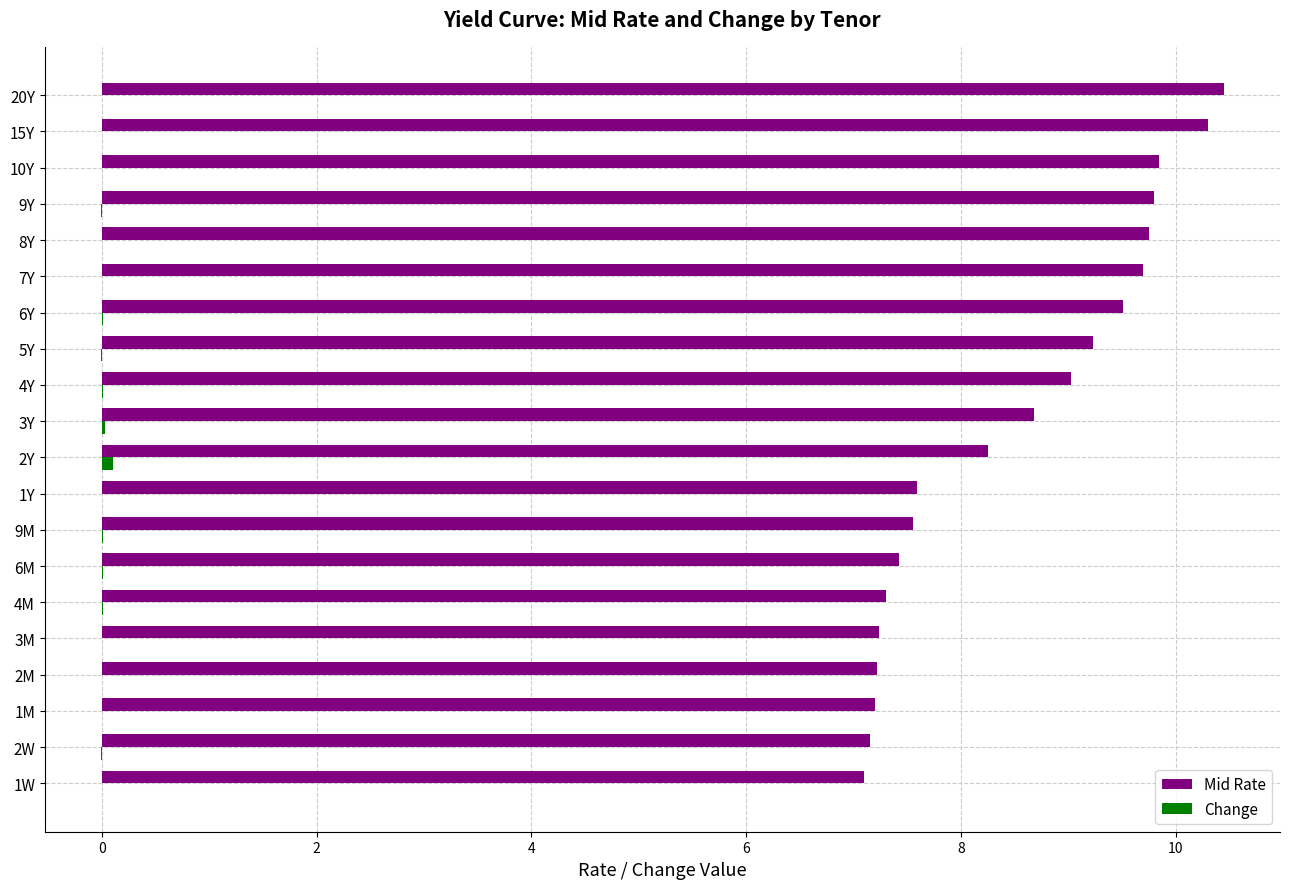

How many series are shown in this chart?

2